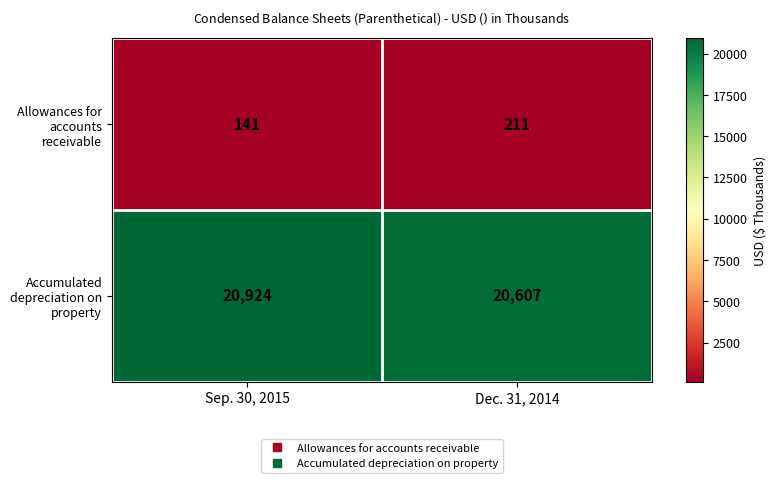

Reading left to right, what are all the values shown in this chart?

Allowances for accounts receivable: 141	211
Accumulated depreciation on property: 20924	20607